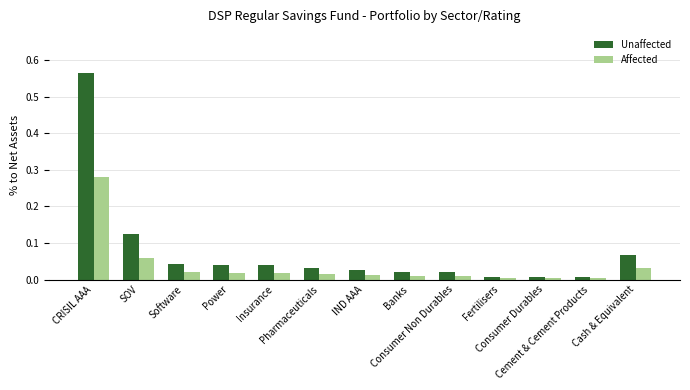

At which label does Affected reach its peak?

CRISIL AAA